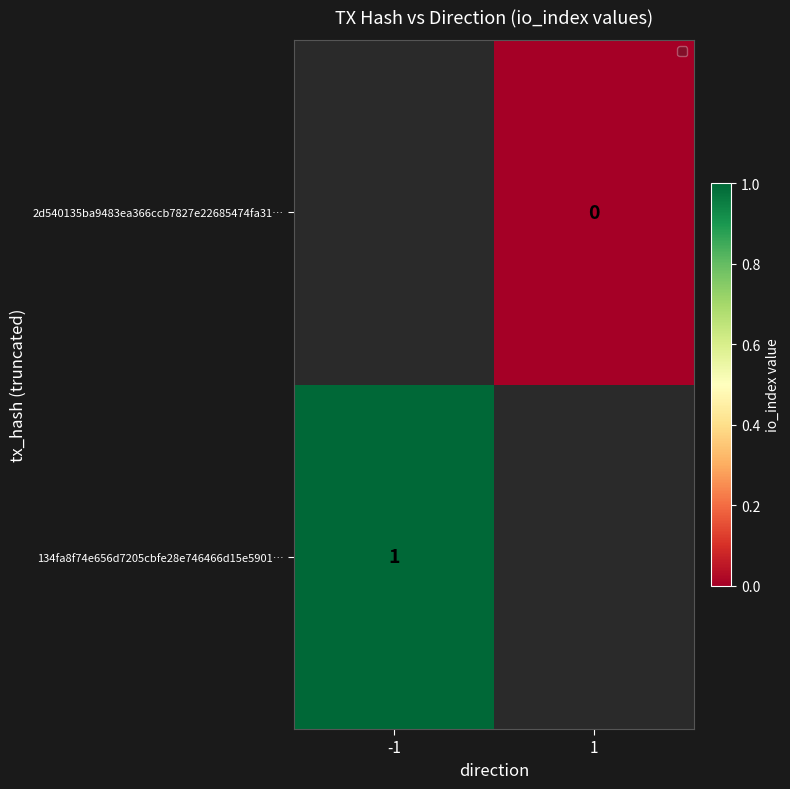

The 134fa8f74e656d7205cbfe28e746466d15e5901… series shows 1 at -1. True or false?

True